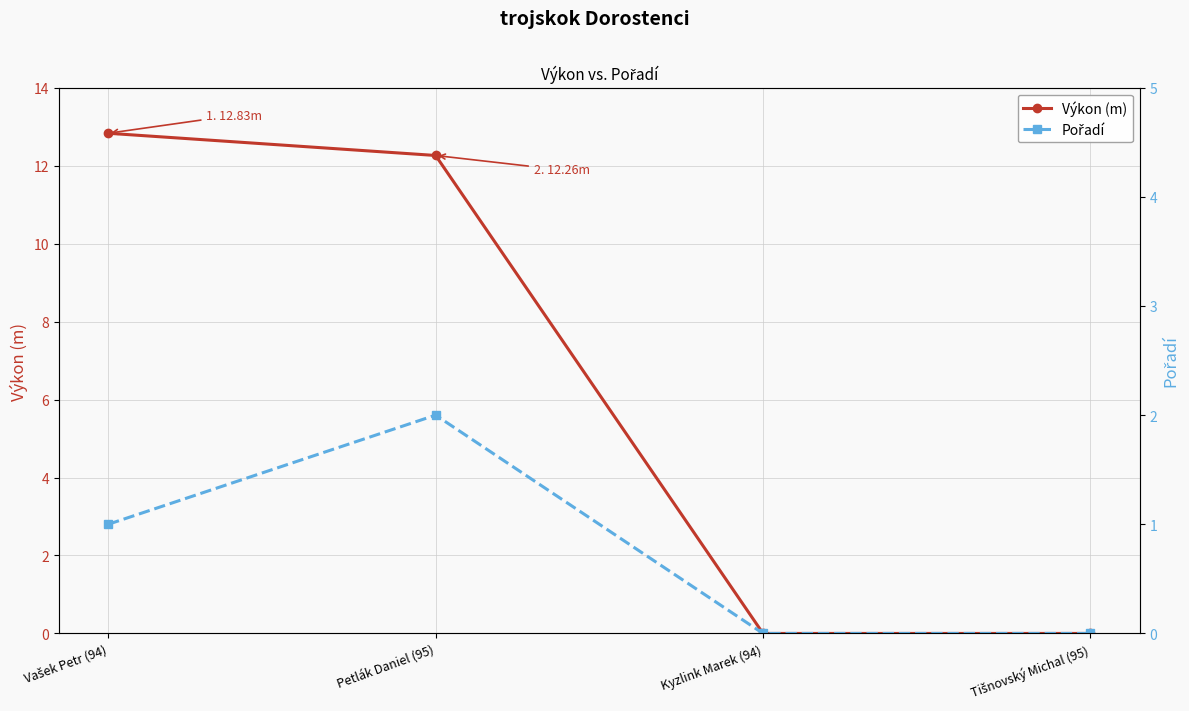

What is the total value across all series at Petlák Daniel (95)?

14.3